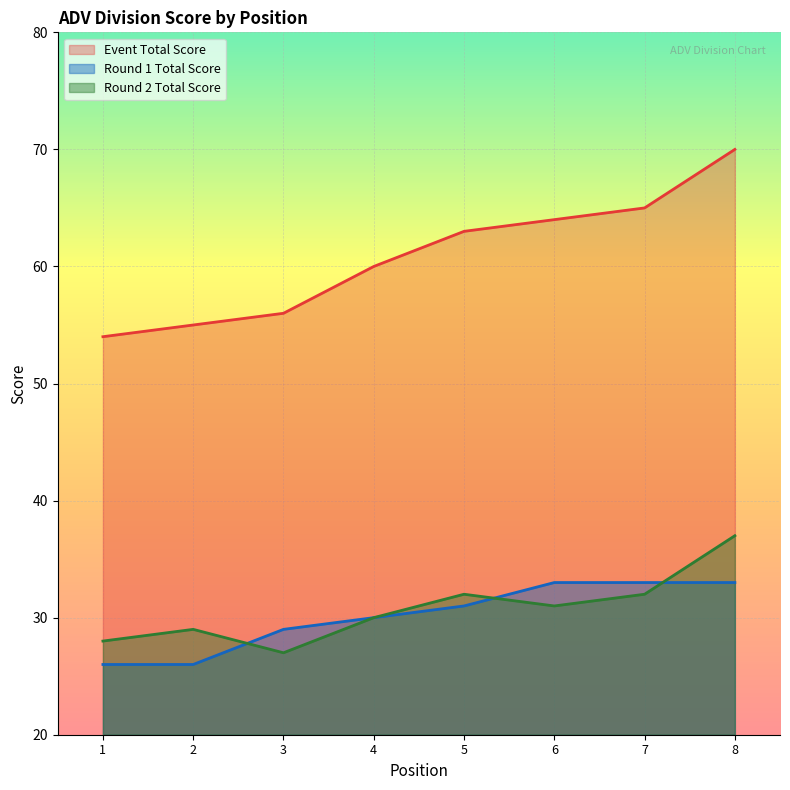

Is it true that round_2_total_score equals 32 at 5?

True